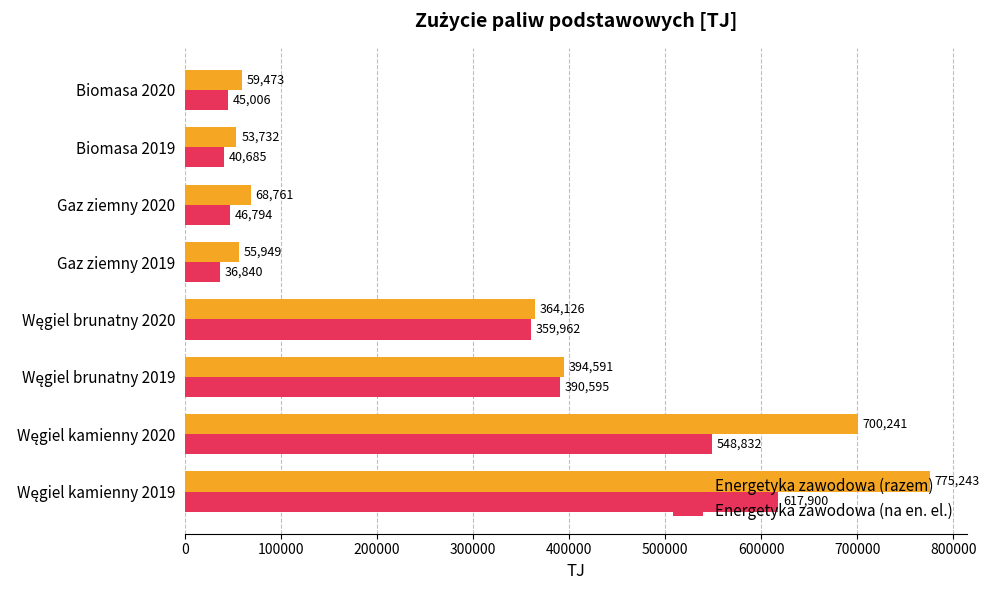

Which series has the largest total across all categories?

Energetyka zawodowa (razem)